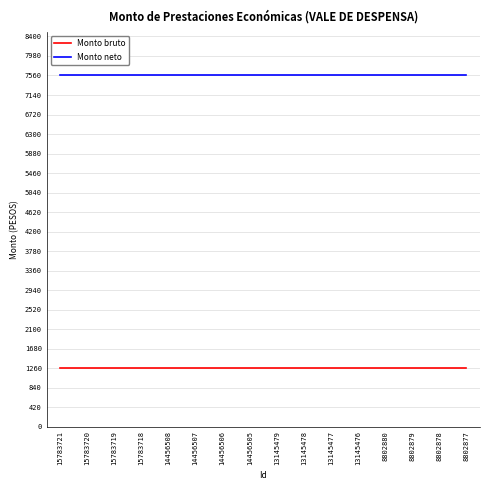

True or false: Monto bruto and Monto neto intersect in this chart.

False